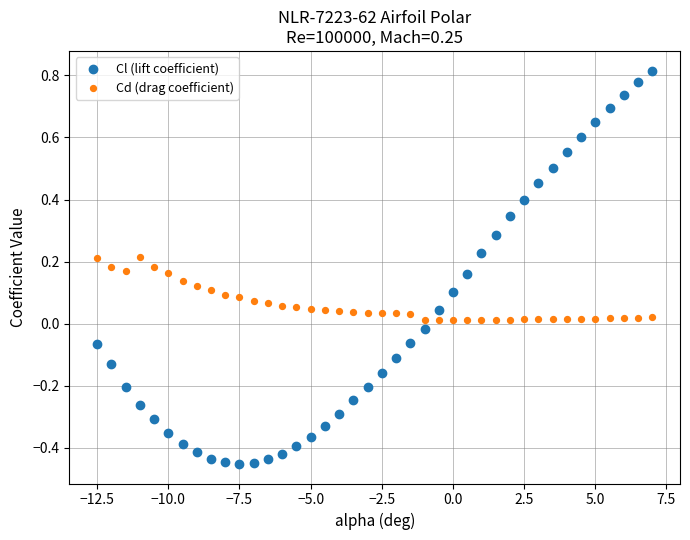

What are all the series names shown in the legend?

Cl (lift coefficient), Cd (drag coefficient)